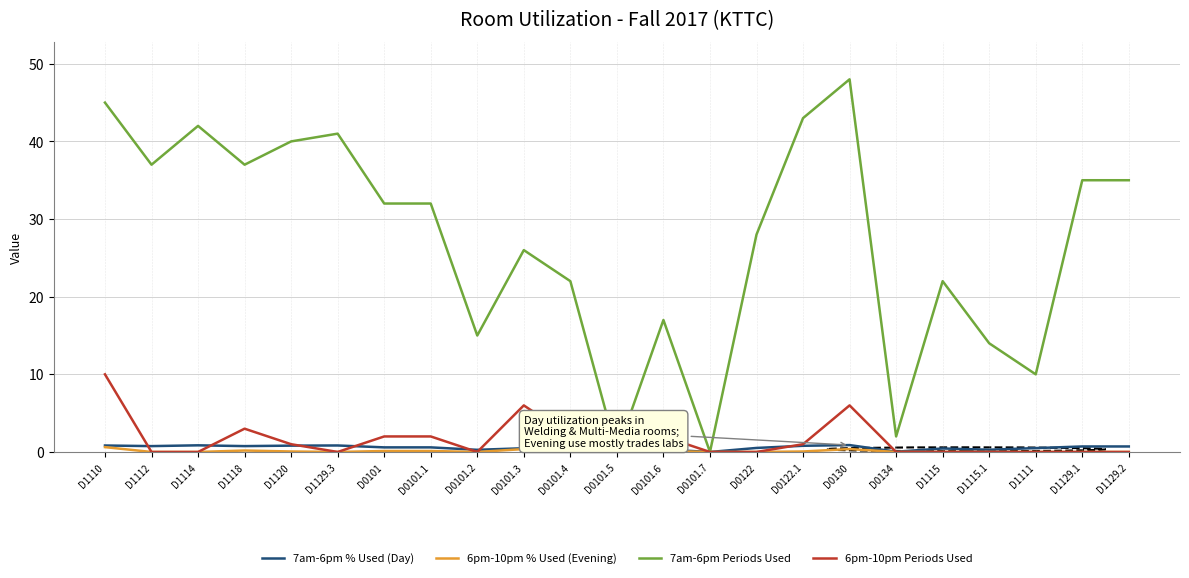

What position from the right is D1111?

3